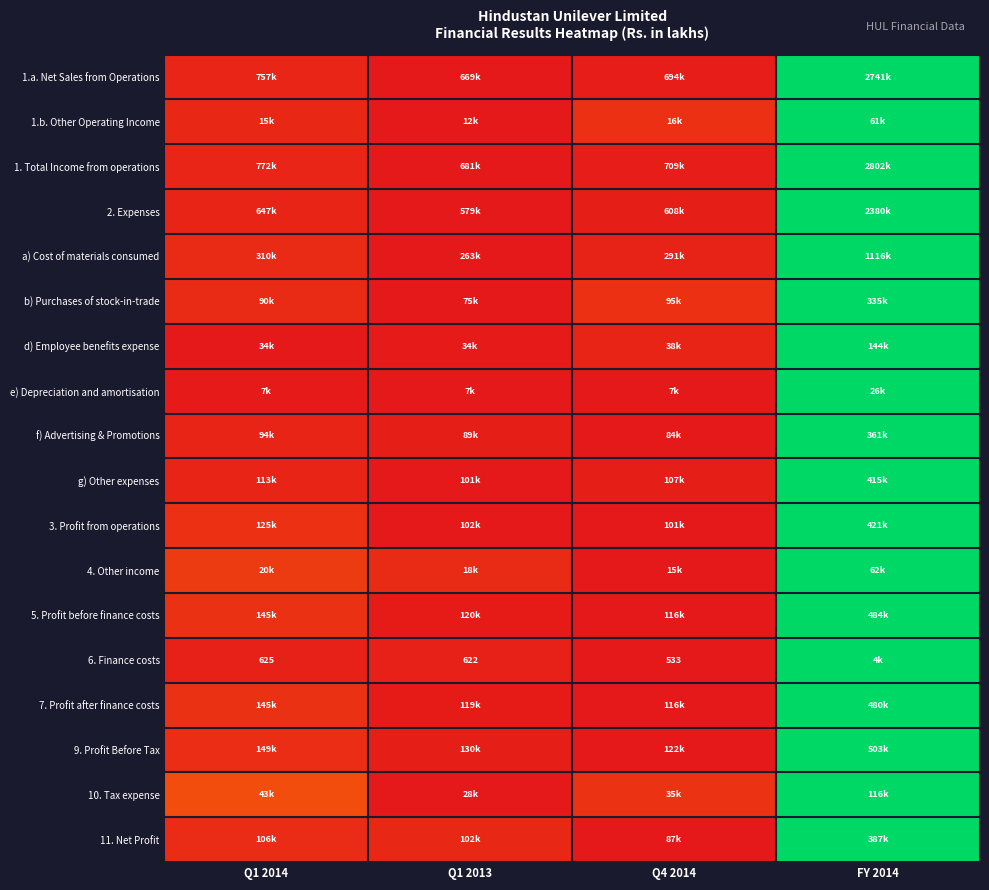

Rank the categories by 7. Profit after finance costs value from lowest to highest.

Q4 2014, Q1 2013, Q1 2014, FY 2014